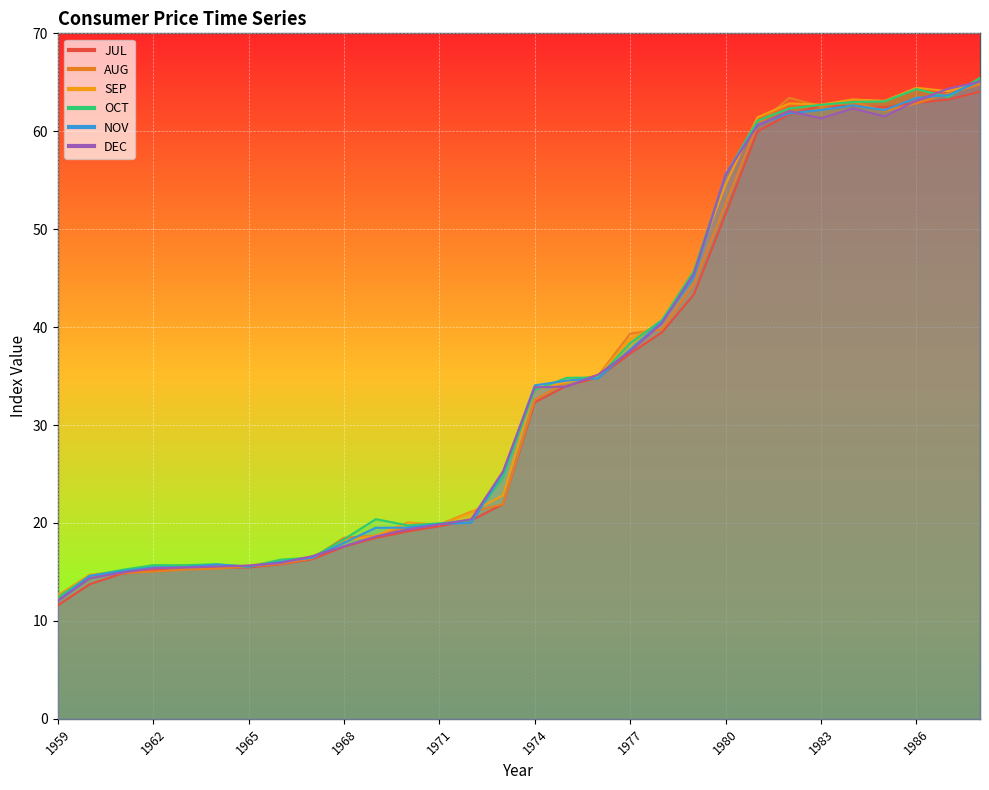

What is the difference between the highest and lowest values at 1970?

0.9